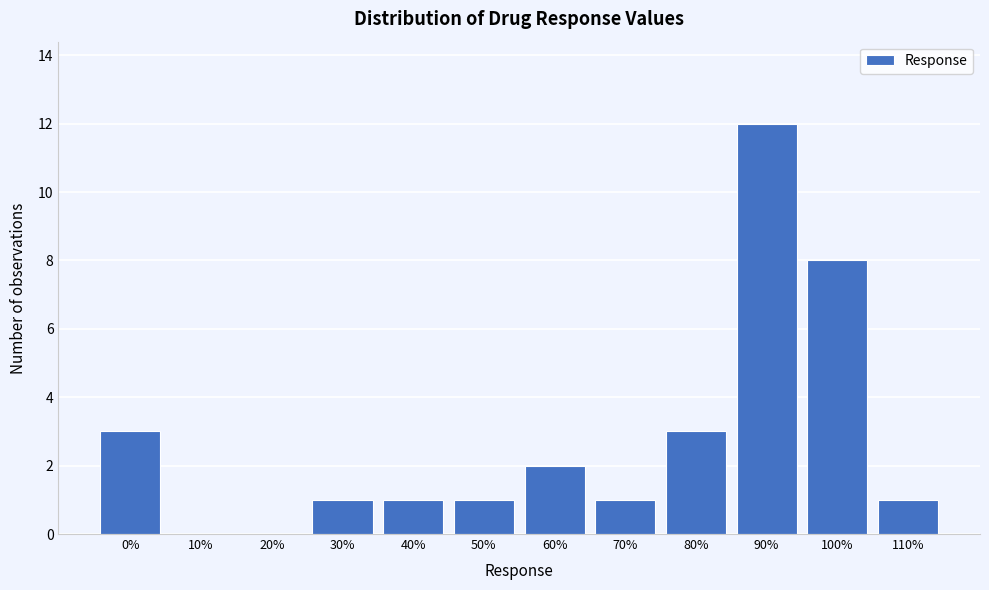

Reading right to left, transcribe all the data shown in this chart.

110%=1	100%=8	90%=12	80%=3	70%=1	60%=2	50%=1	40%=1	30%=1	20%=0	10%=0	0%=3